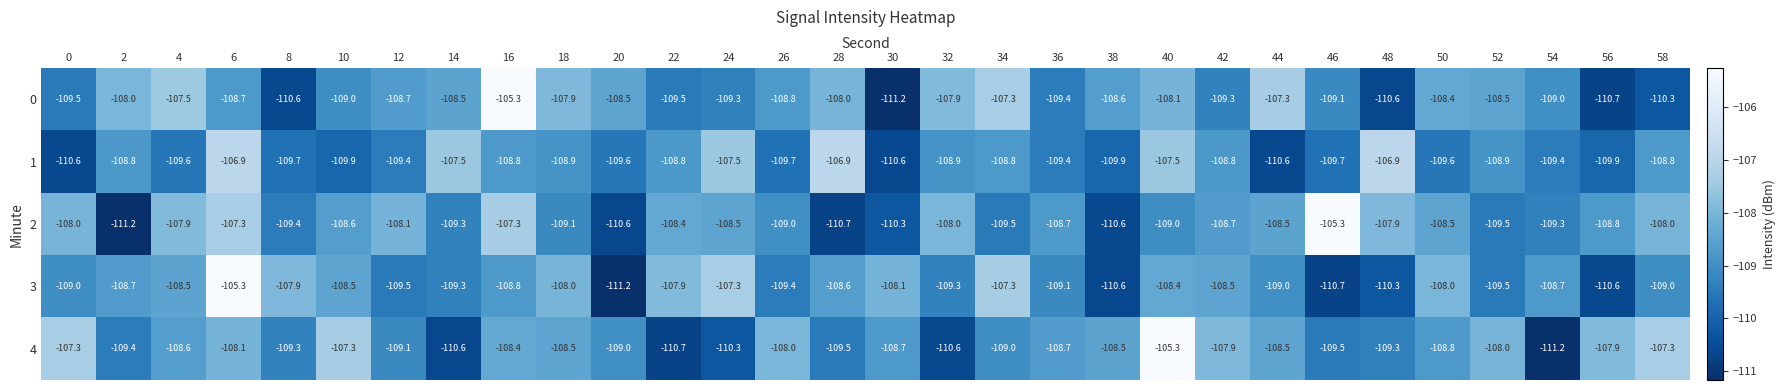

What is the difference between the 2 values at 46 and 2?

5.9